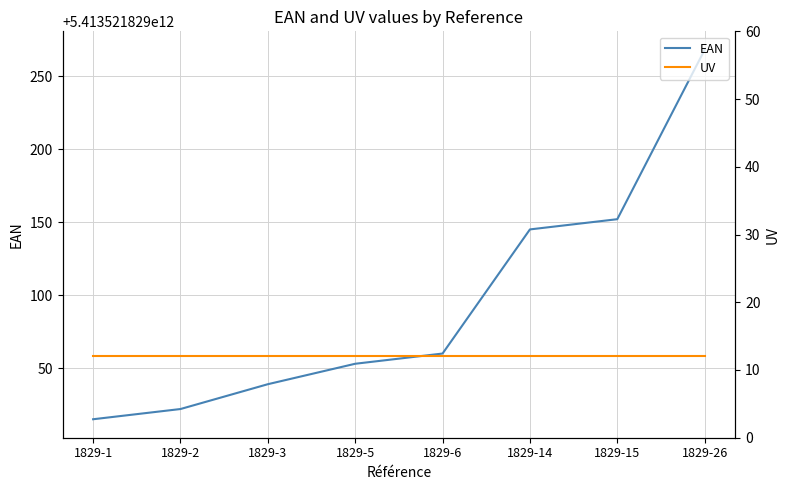

Reading left to right, transcribe all the data shown in this chart.

EAN: 5413521829015	5413521829022	5413521829039	5413521829053	5413521829060	5413521829145	5413521829152	5413521829268
UV: 12	12	12	12	12	12	12	12